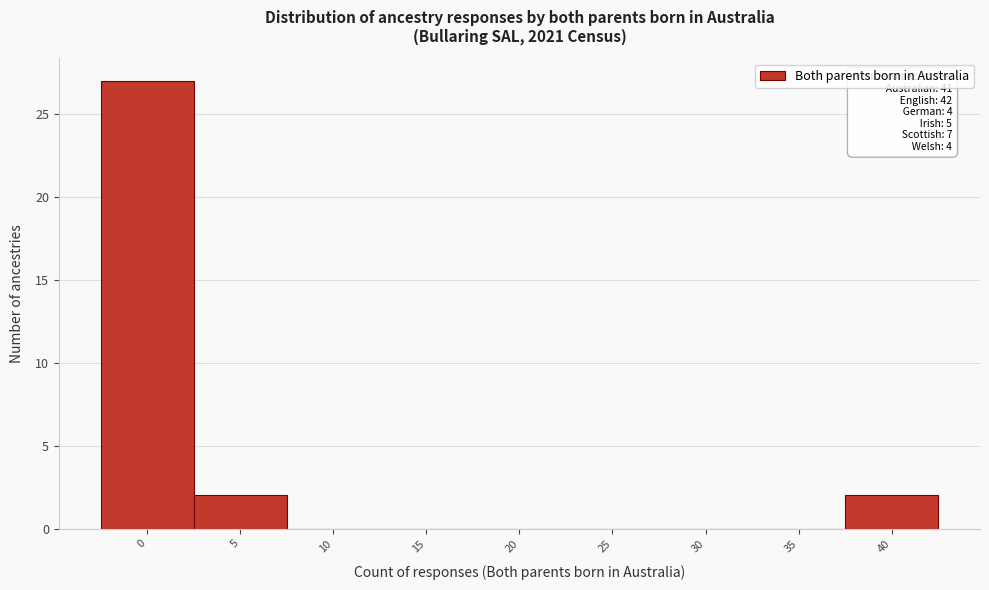

Reading right to left, transcribe all the data shown in this chart.

40=2	35=0	30=0	25=0	20=0	15=0	10=0	5=2	0=27